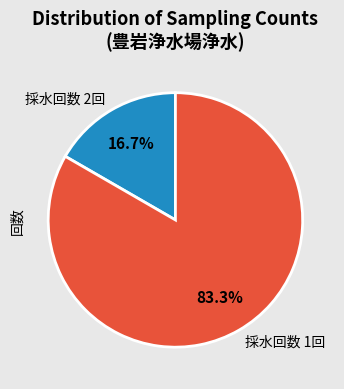

Combined, what portion of the pie is 採水回数 2回 and 採水回数 1回?

100.0%